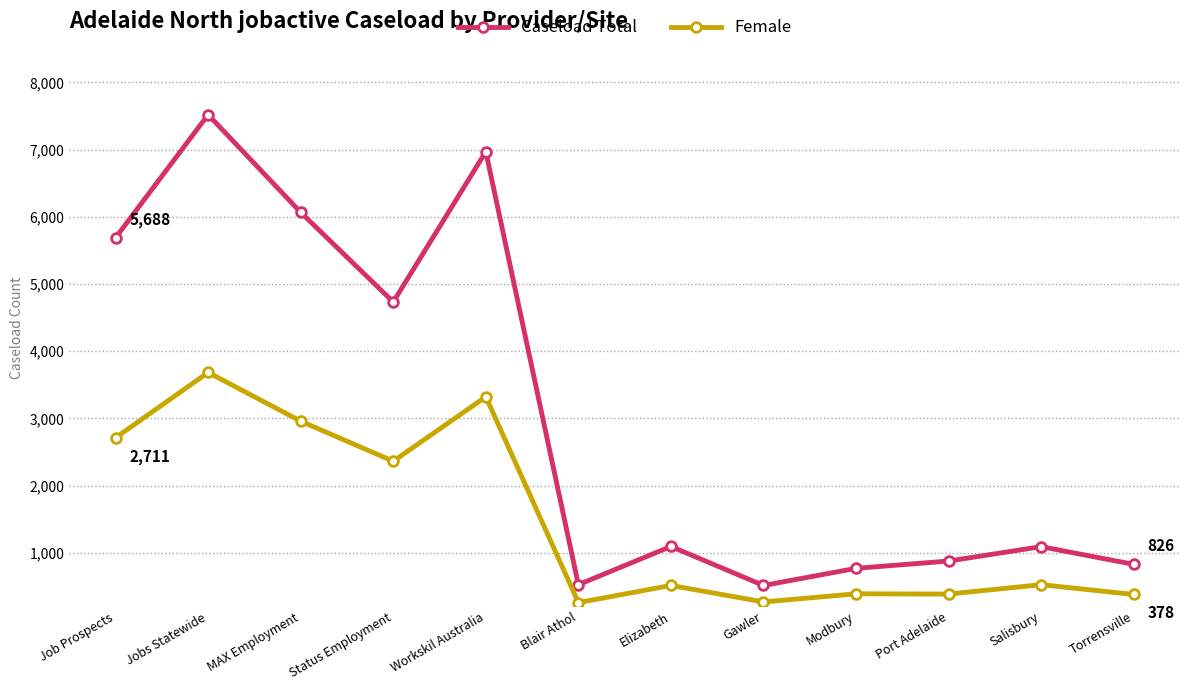

Rank the series at Status Employment from highest to lowest value.

Caseload Total, Female